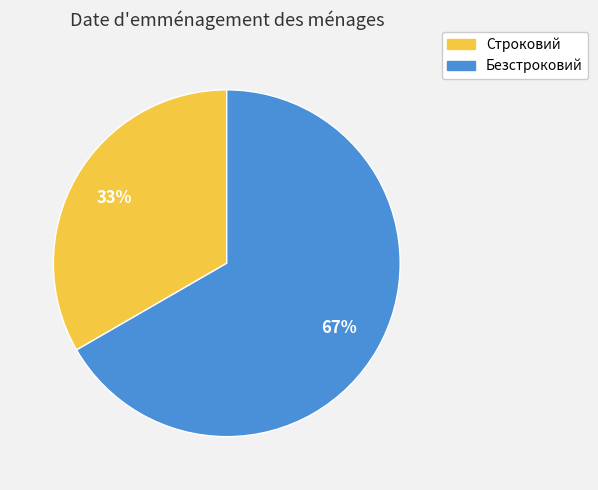

Which category has the biggest portion of the pie?

Безстроковий